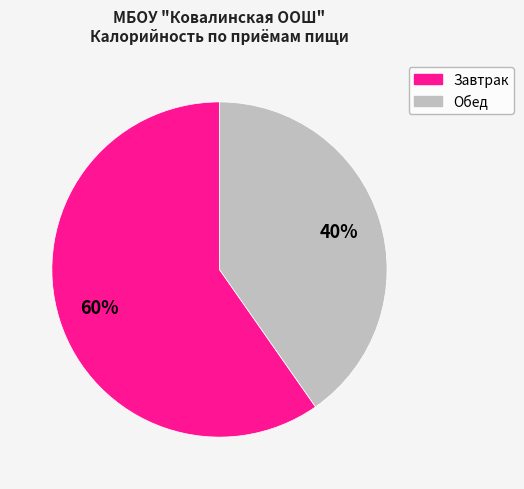

What is the ratio of the value at Обед to the value at Завтрак?

0.7